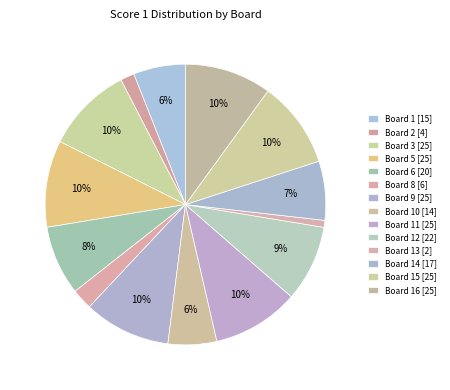

Is there a majority slice in this chart?

No